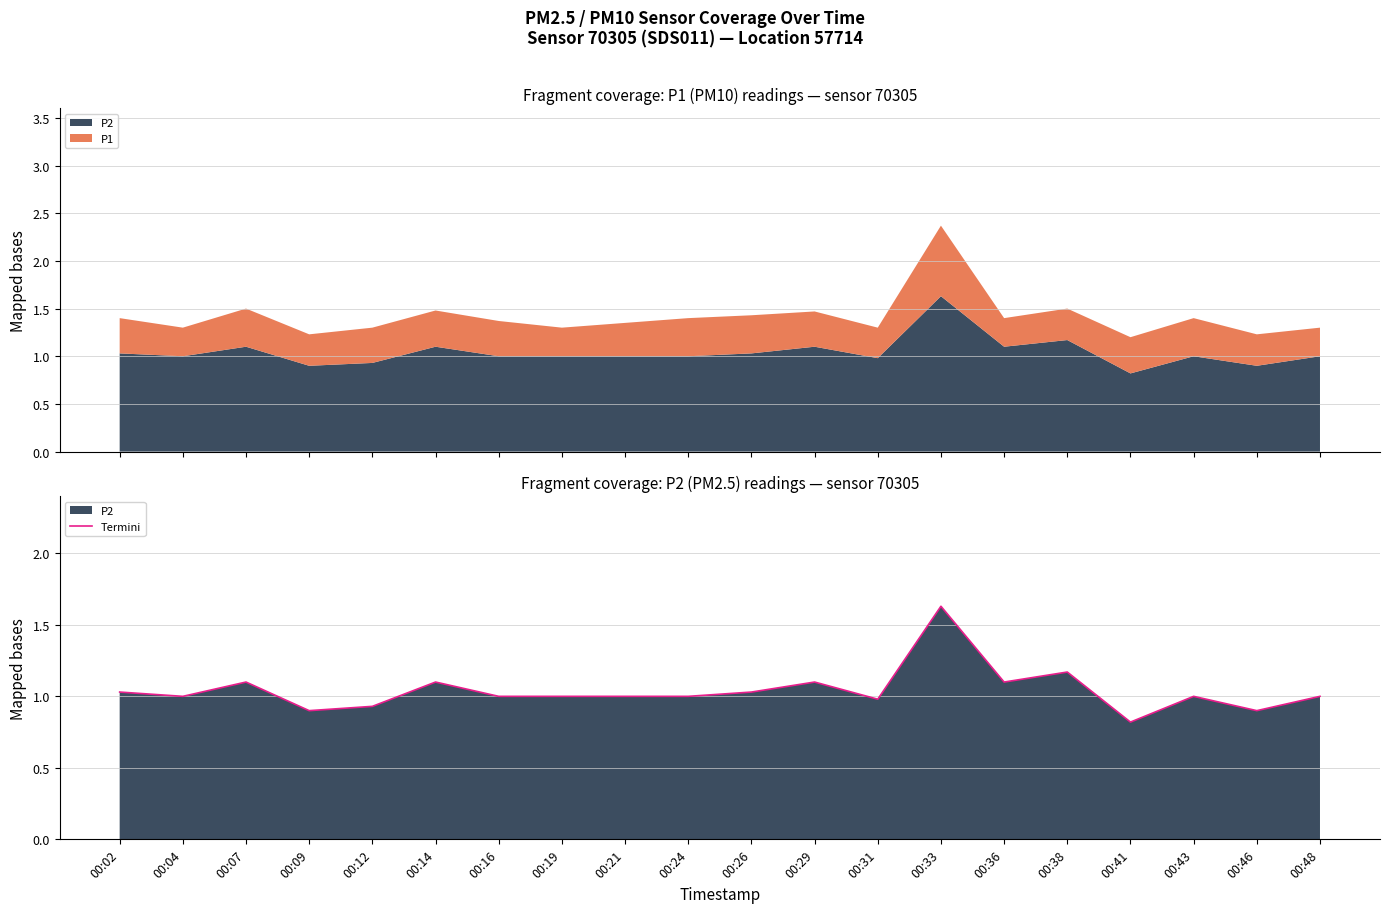

Reading left to right, what are all the values shown in this chart?

00:02=1.0	00:04=1.0	00:07=1.1	00:09=0.9	00:12=0.9	00:14=1.1	00:16=1.0	00:19=1.0	00:21=1.0	00:24=1.0	00:26=1.0	00:29=1.1	00:31=1.0	00:33=1.6	00:36=1.1	00:38=1.2	00:41=0.8	00:43=1.0	00:46=0.9	00:48=1.0